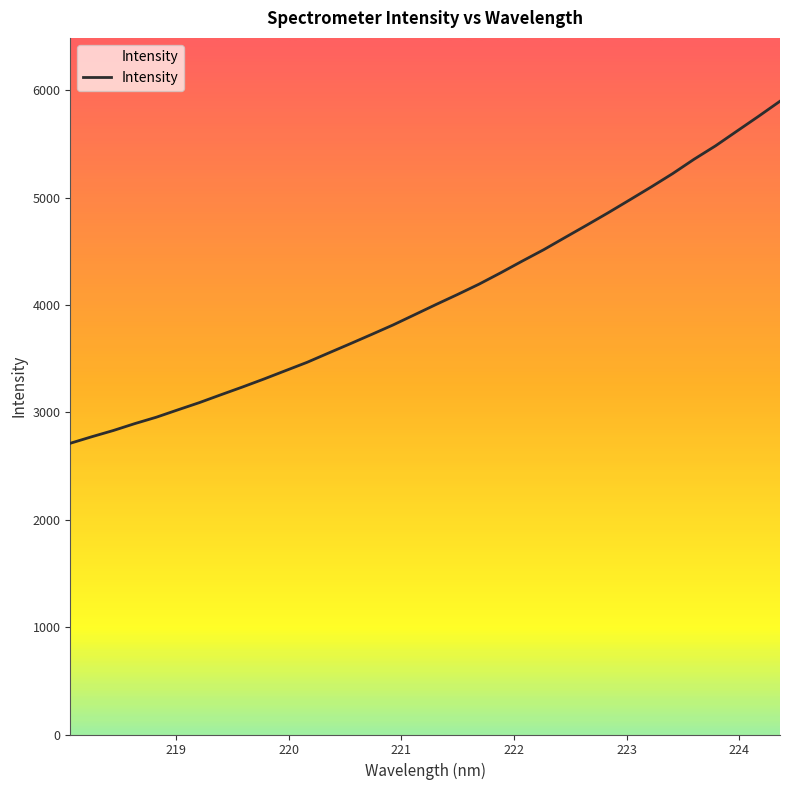

What is the average value?

4078.3